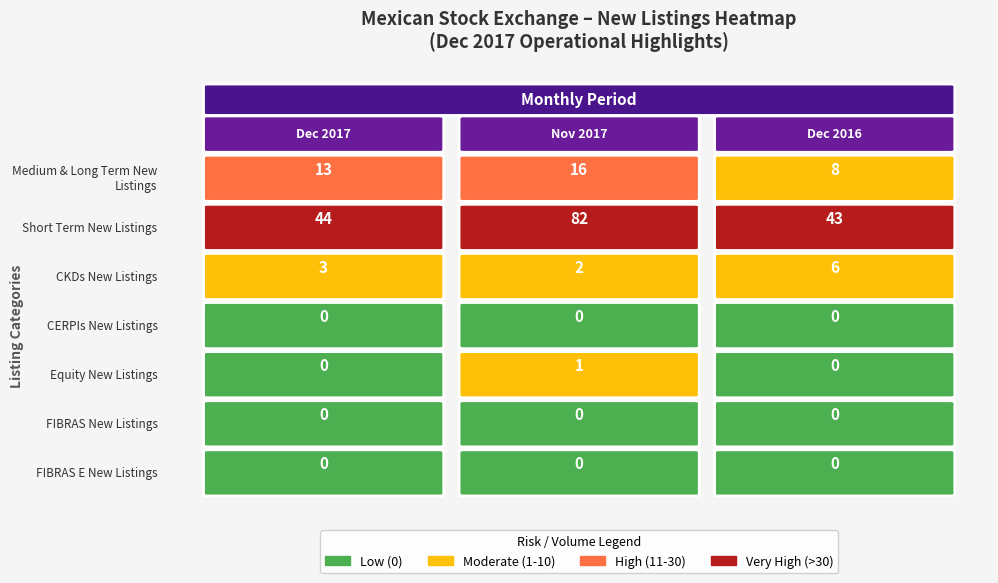

At how many categories does at least one series exceed 70?

1